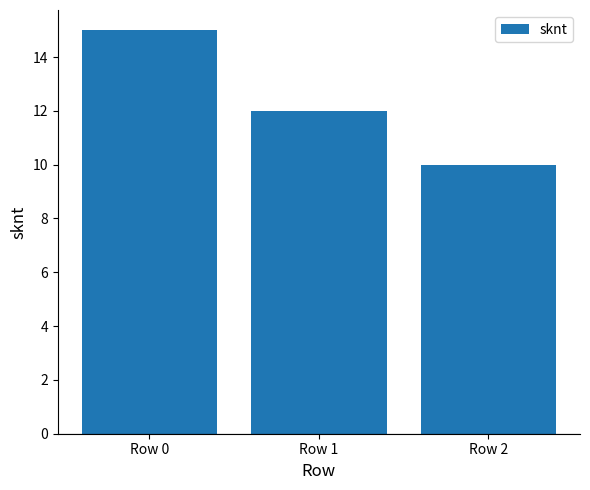

Between Row 1 and Row 0, which is larger?

Row 0